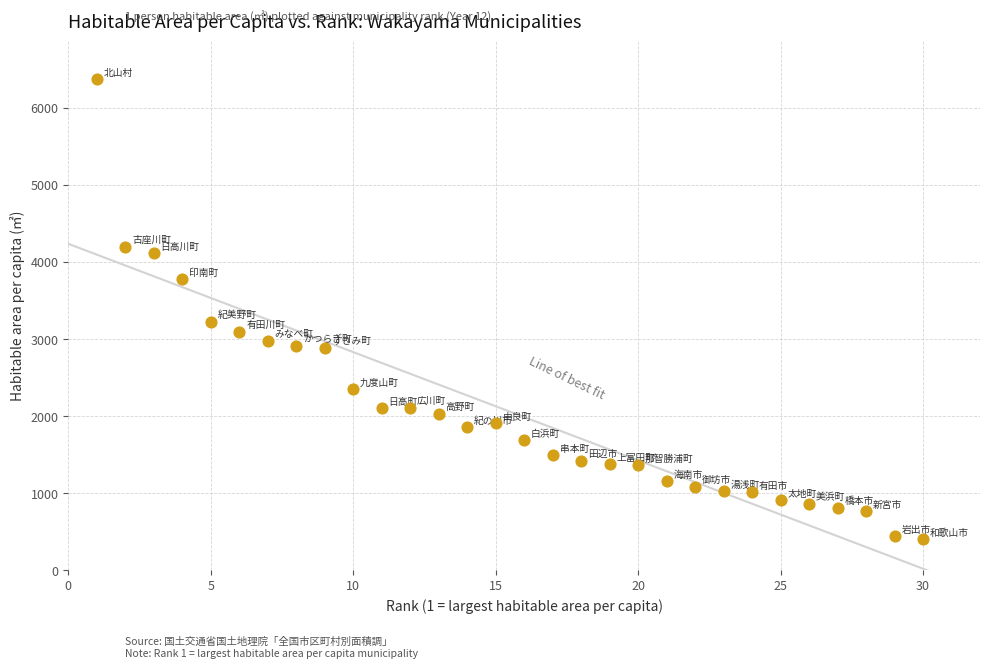

What Y value in the scatter plot is closest to 3382?

3219.6